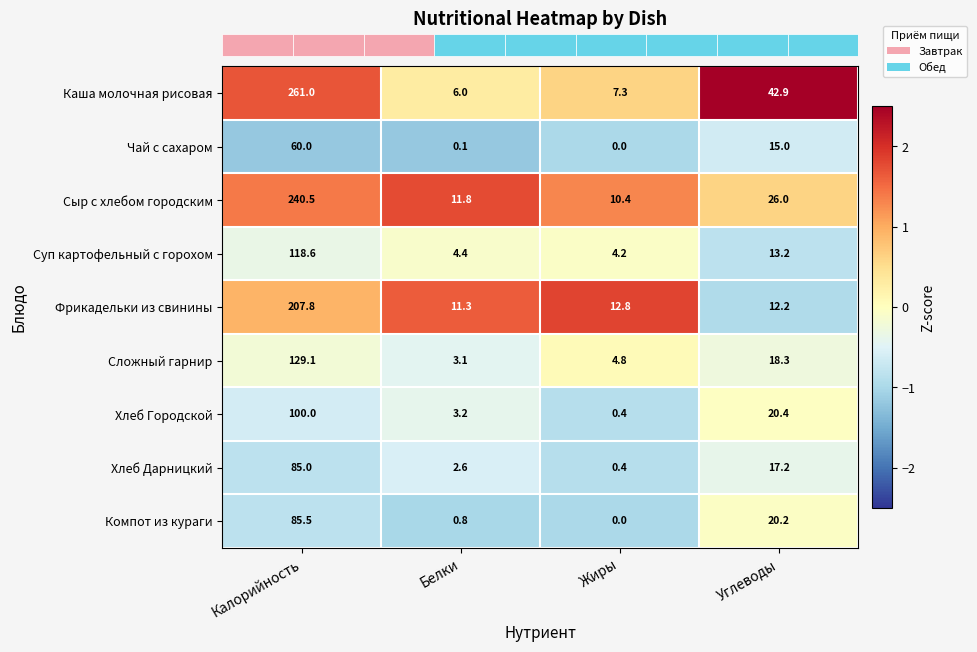

Which series changed the most between Белки and Жиры?

Хлеб Городской